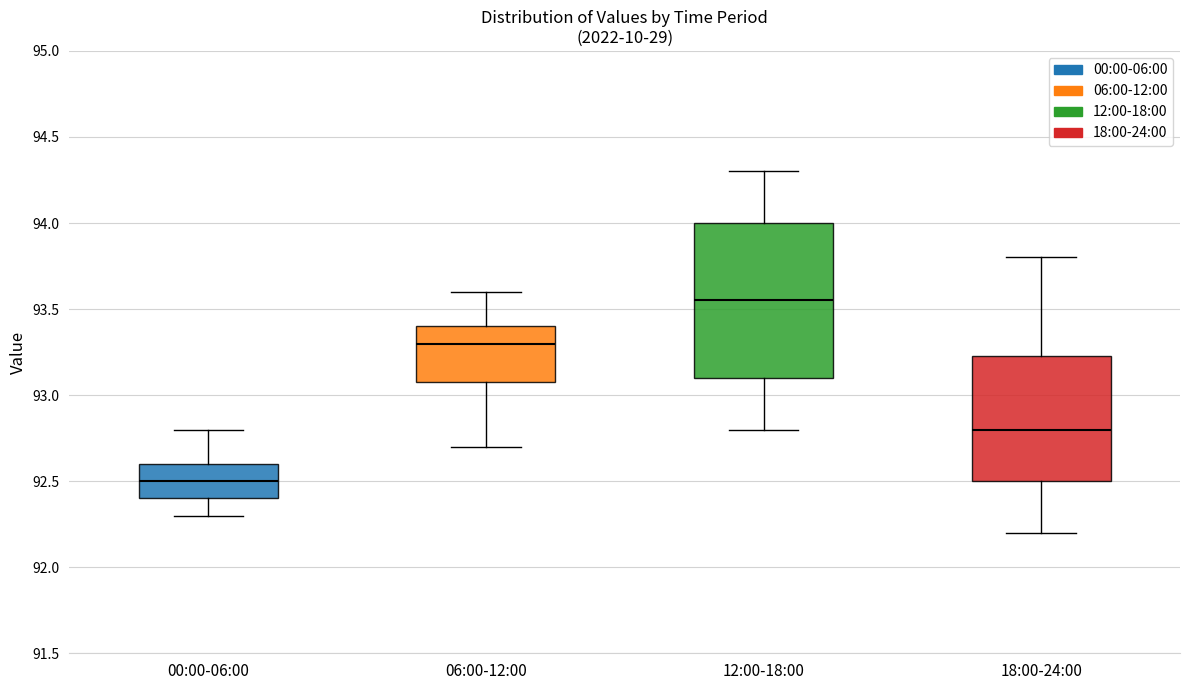

Reading left to right, transcribe this box plot: for each box, give where its median line is, the range the box spans, and where its two whiskers end, as read against the y-axis. The values are not printed on the chart, so give them approximately, as read against the axis.

00:00-06:00: median 92.50, box 92.40 to 92.60, whiskers 92.30 to 92.80
06:00-12:00: median 93.30, box 93.10 to 93.40, whiskers 92.70 to 93.60
12:00-18:00: median 93.55, box 93.10 to 94.00, whiskers 92.80 to 94.30
18:00-24:00: median 92.80, box 92.50 to 93.25, whiskers 92.20 to 93.80